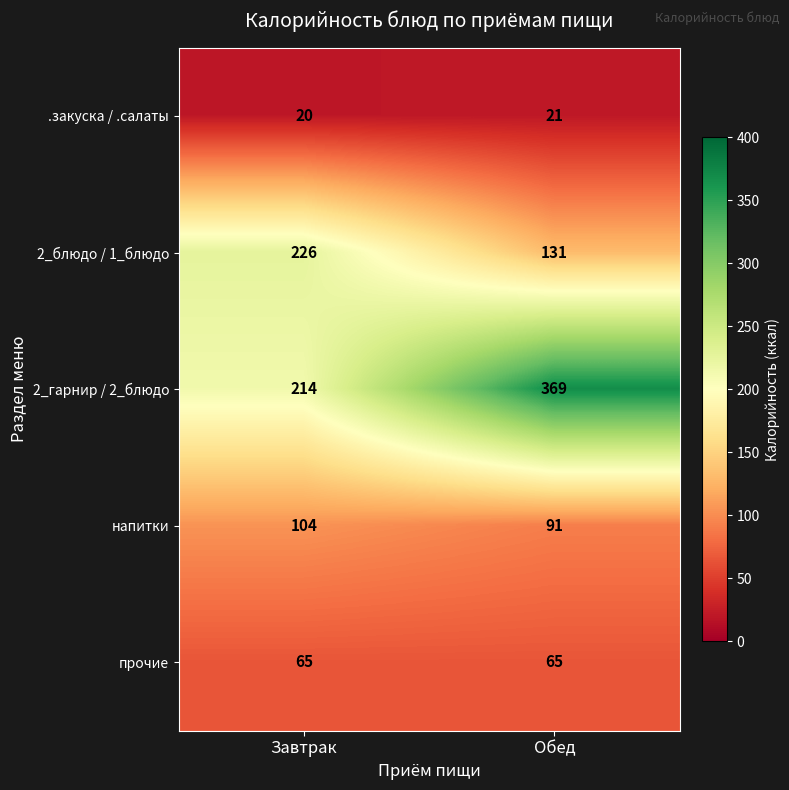

Between Завтрак and Обед, which series saw the biggest shift?

2_гарнир / 2_блюдо